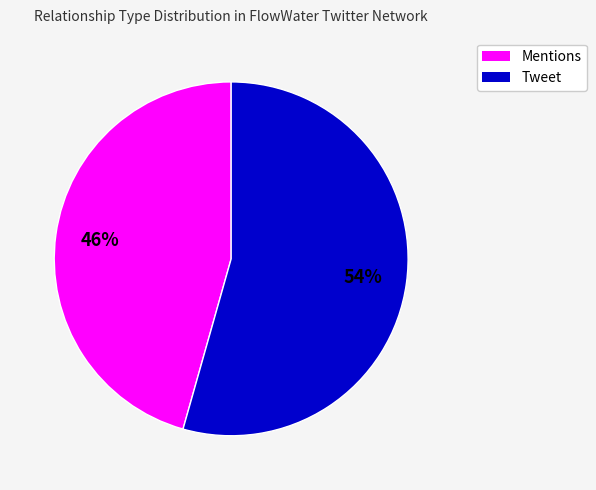

To the nearest percent, what is the average slice percentage?

50%